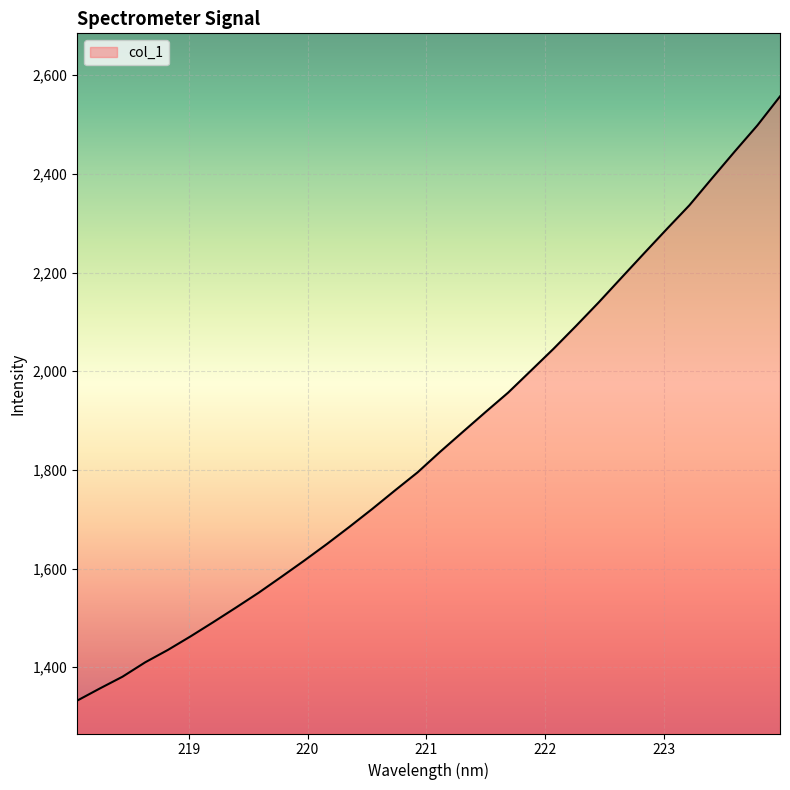

What is the difference between the maximum and minimum values?

1224.6